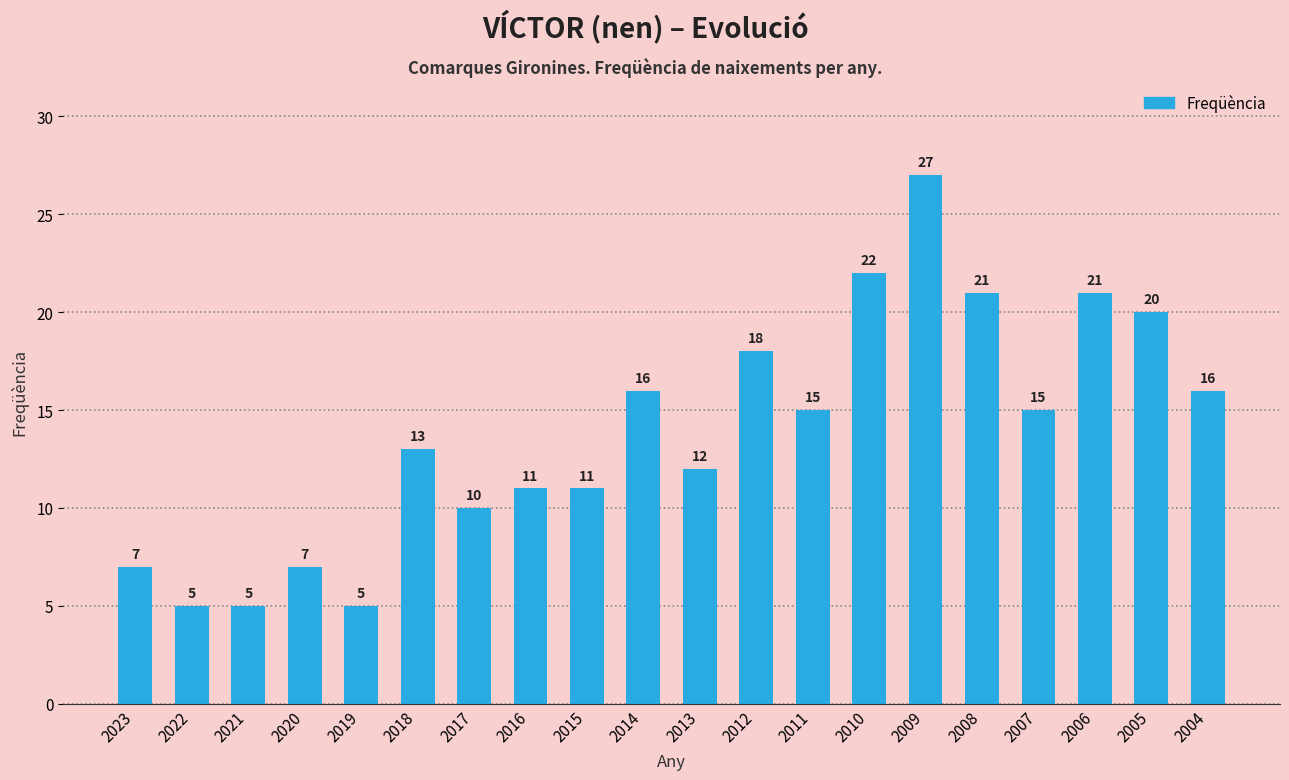

How many bars are there in total?

20